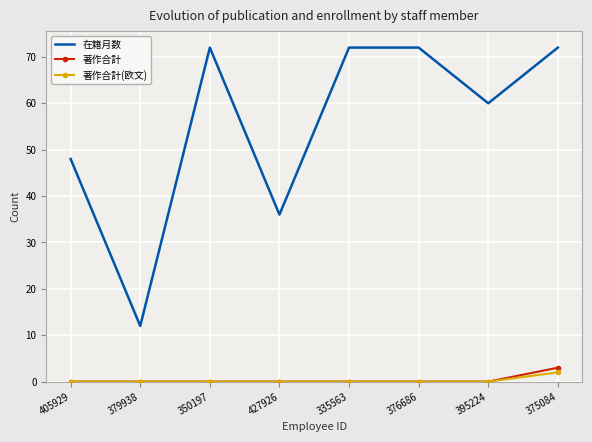

The value of 著作合計(欧文) at 375084 is 2. True or false?

True